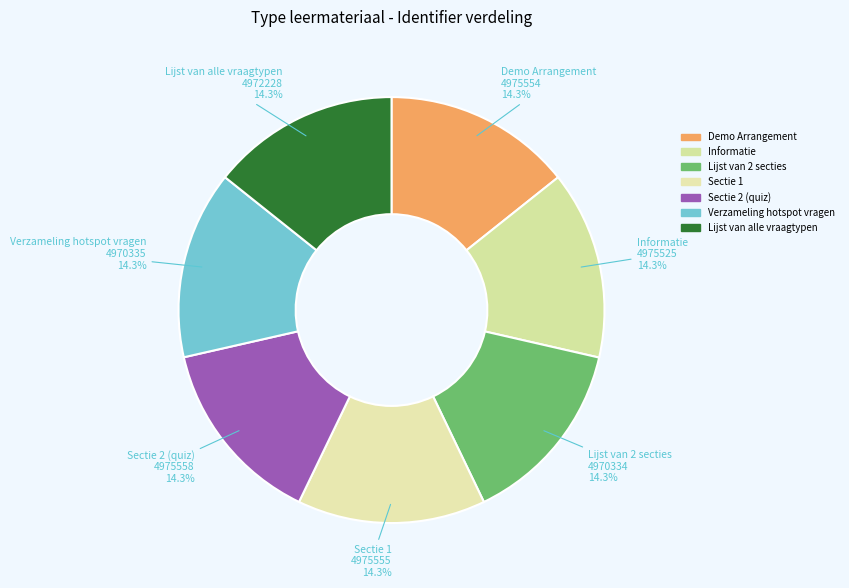

Rank the categories by value from lowest to highest.

Lijst van 2 secties, Verzameling hotspot vragen, Lijst van alle vraagtypen, Informatie, Demo Arrangement, Sectie 1, Sectie 2 (quiz)